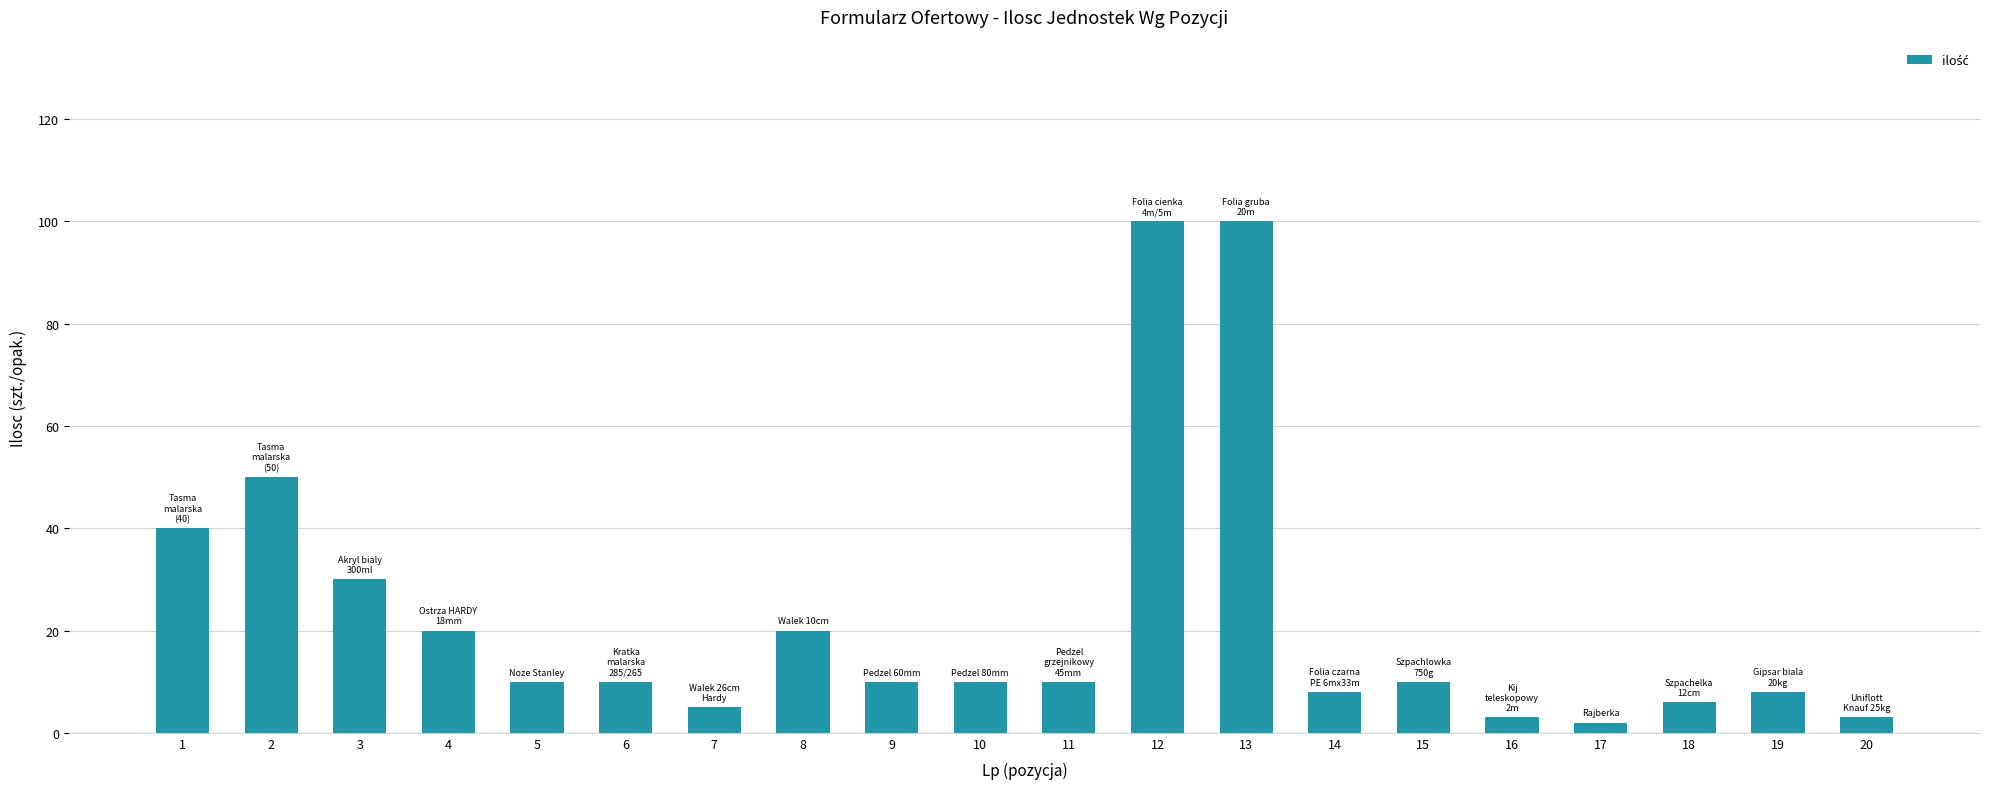

What is the difference between the second highest and minimum values?

98